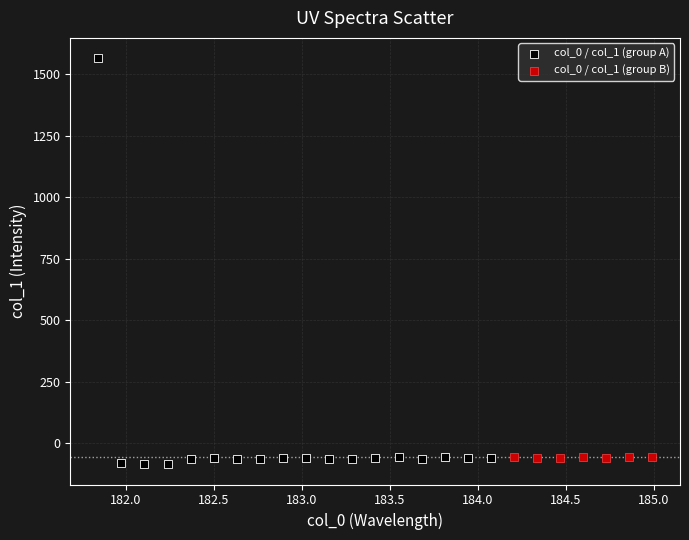

Which series contains the lowest Y value?

col_0 / col_1 (group A)